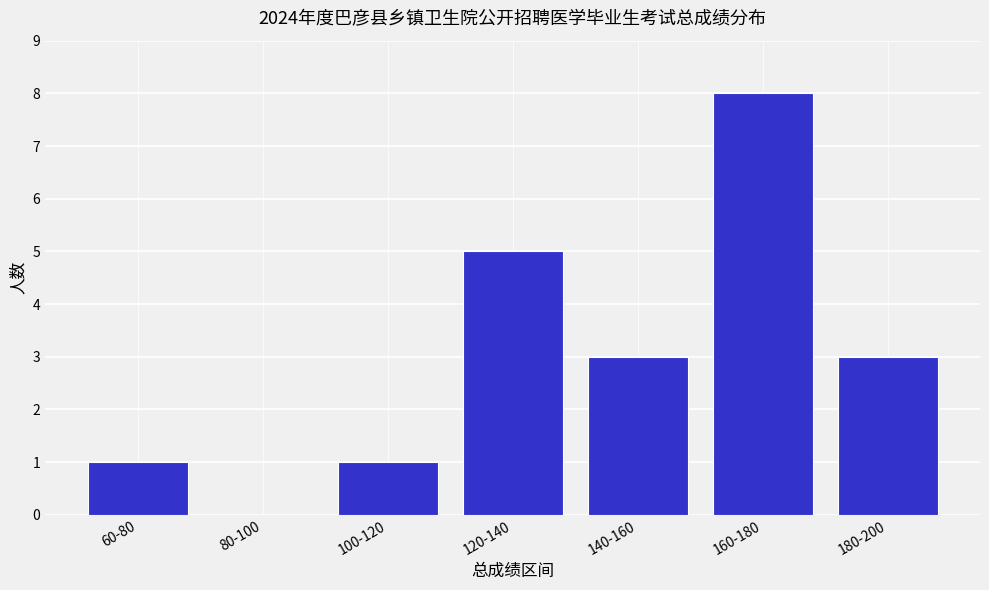

Reading right to left, list all the values displayed in this chart.

180-200=3	160-180=8	140-160=3	120-140=5	100-120=1	80-100=0	60-80=1